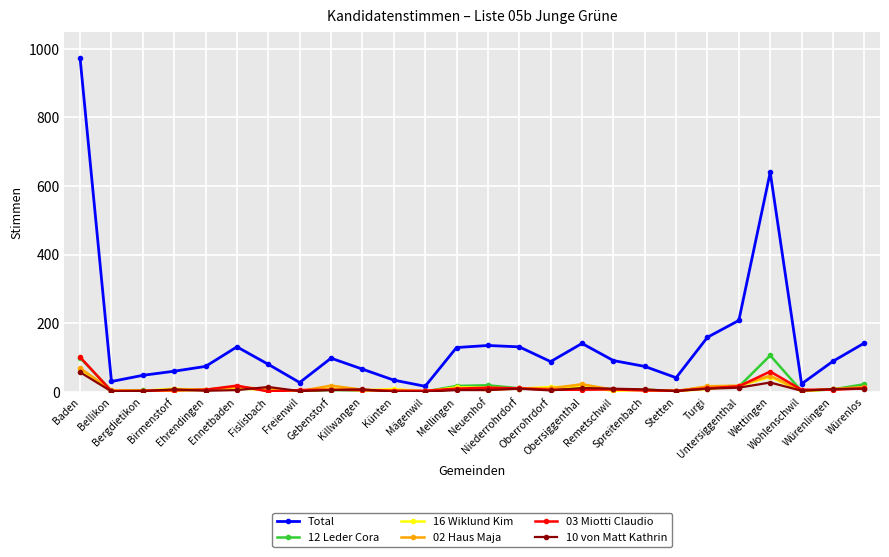

Which series has the widest spread of values?

Total